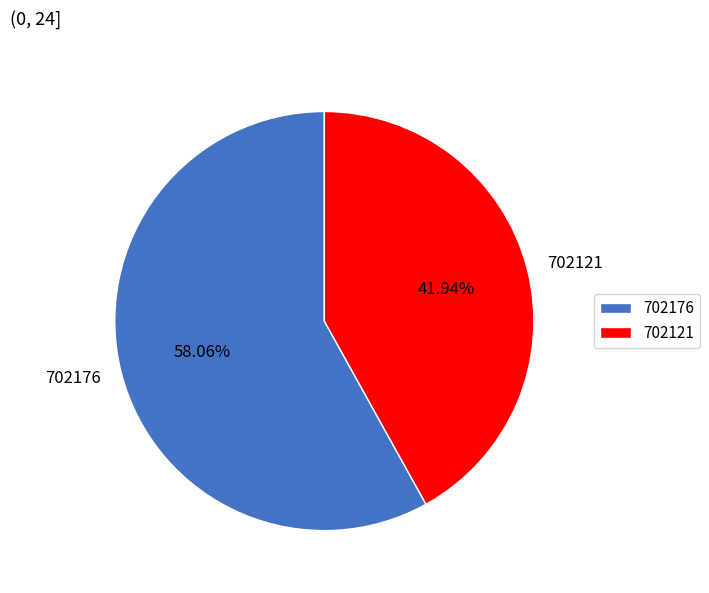

What percentage is the 702176 slice, to the nearest percent?

58%